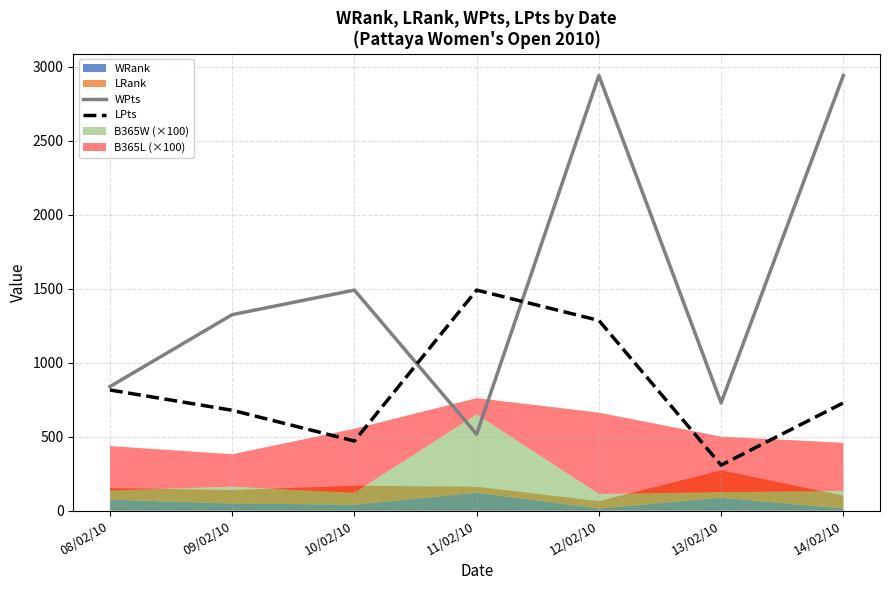

The value of WPts at 09/02/10 is 527. True or false?

False